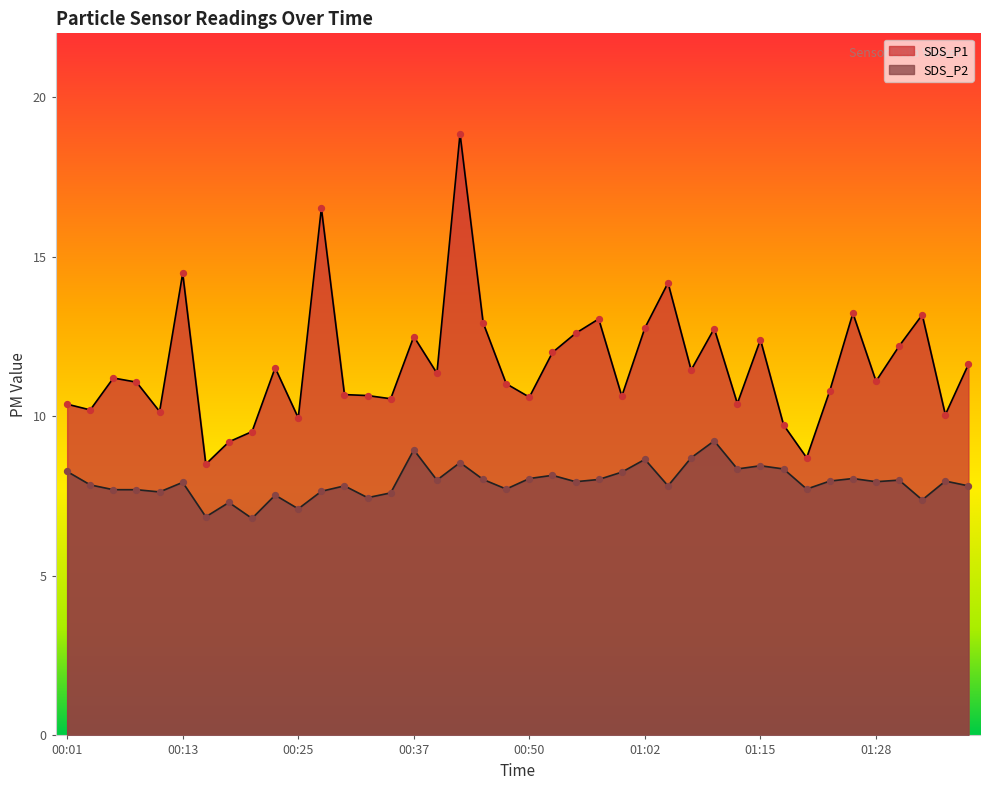

What is the total value across all series at 00:47?

18.7